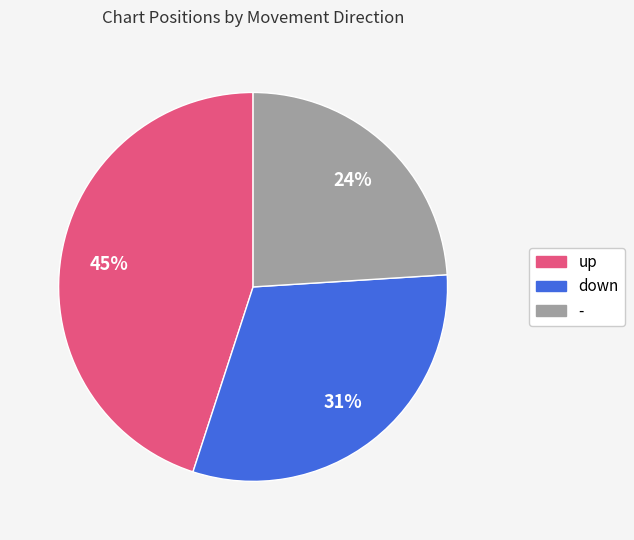

To the nearest percent, what percentage of the pie is down?

31%